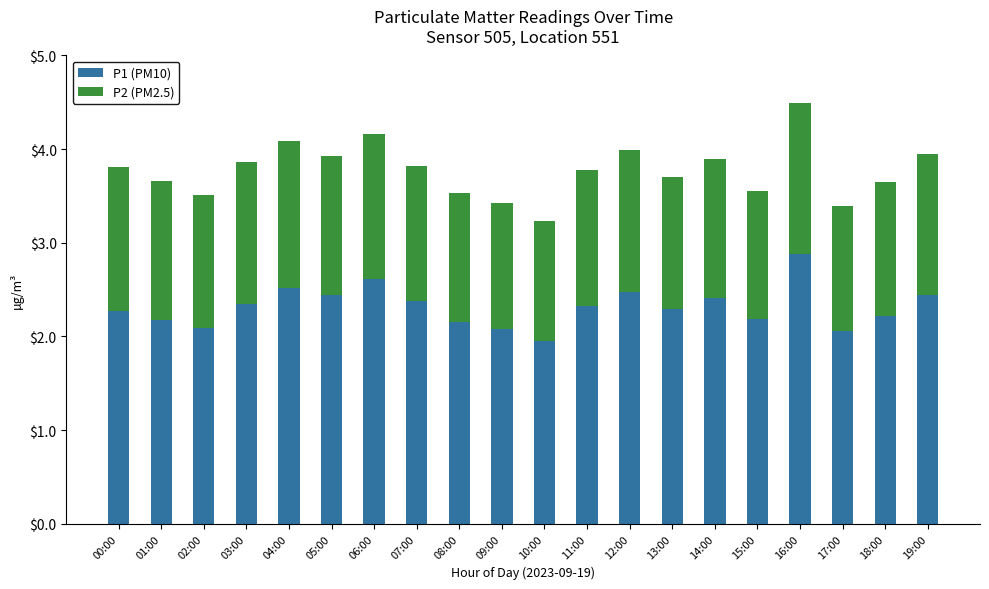

What is the average value of the P1 (PM10) series?

2.3